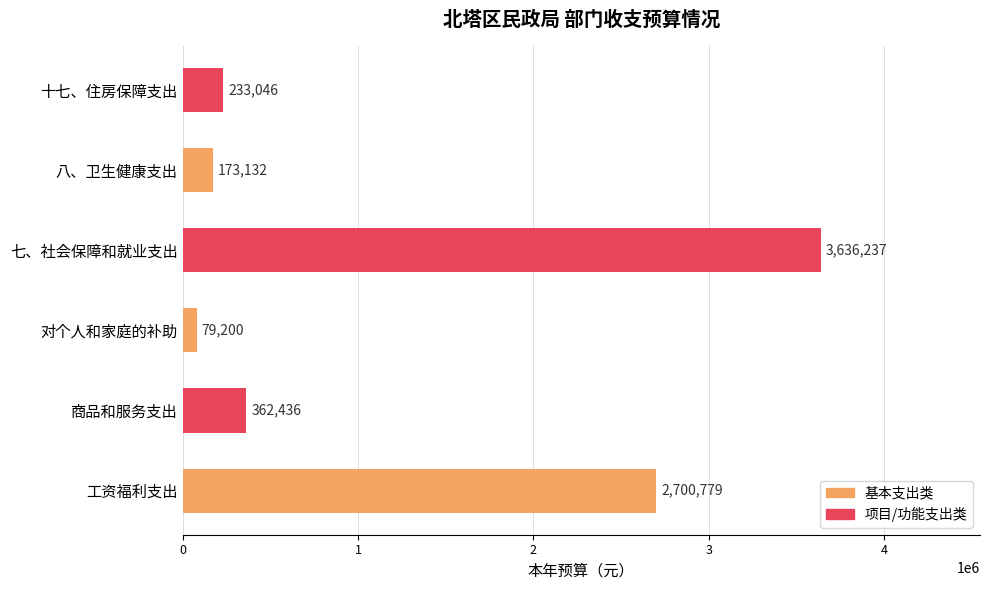

What is the minimum value shown in the chart?

79200